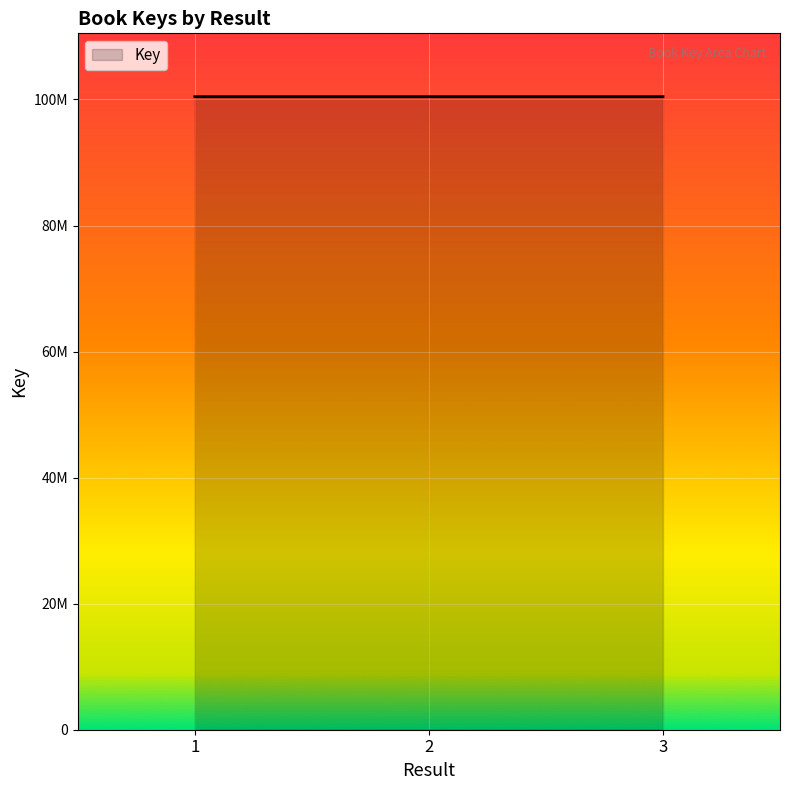

Does the chart have visible grid lines?

Yes